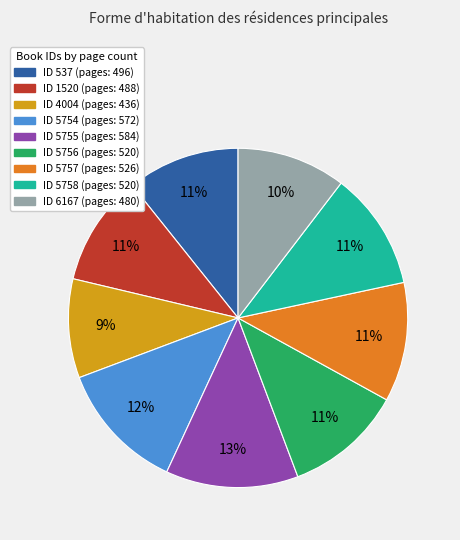

Is there a majority slice in this chart?

No